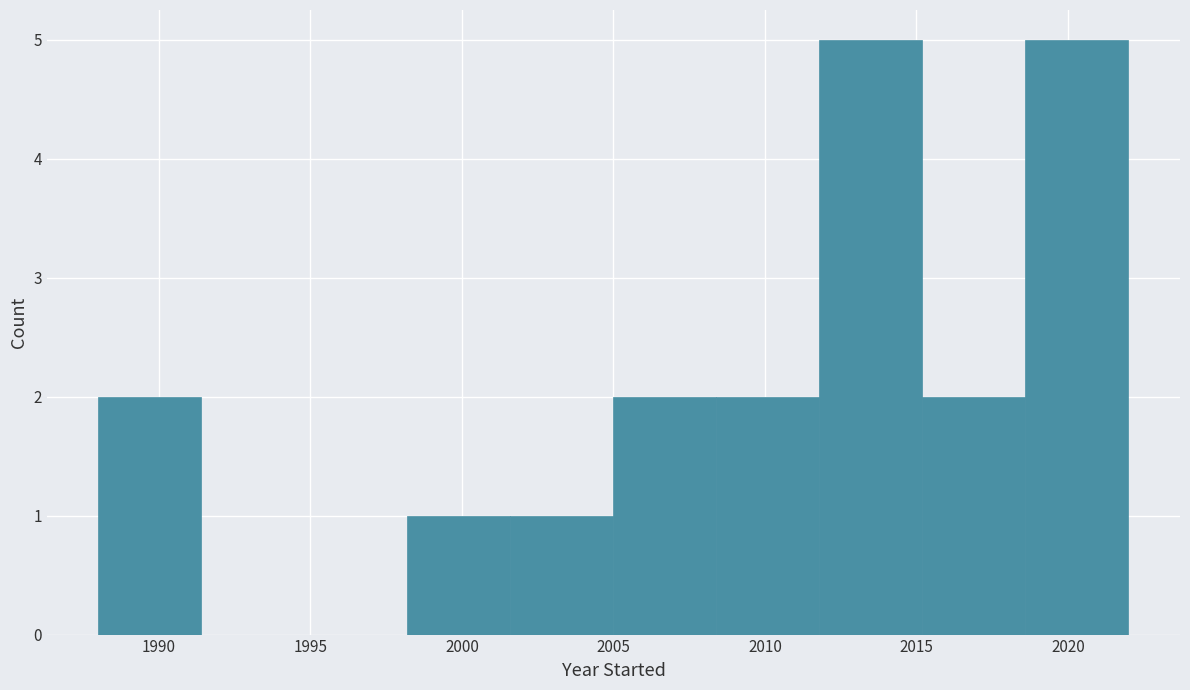

How tall is the bar that spans 2018.6 to 2022.0 on the x-axis? Neither the bar edges nor the heights are printed on the chart, so give them approximately, as read against the axes.

5